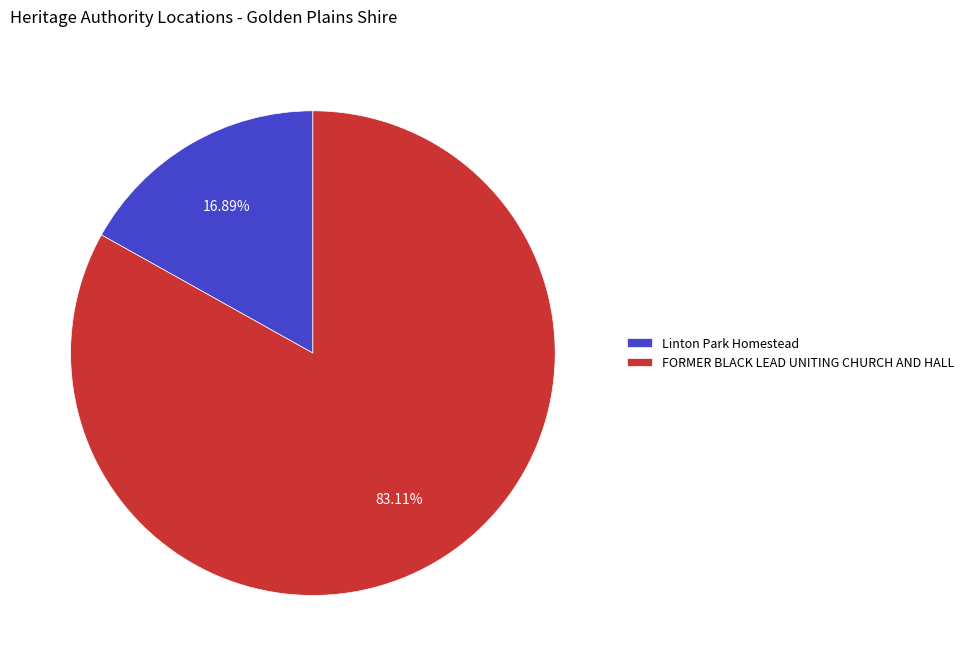

True or false: FORMER BLACK LEAD UNITING CHURCH AND HALL accounts for 83% of the total.

True